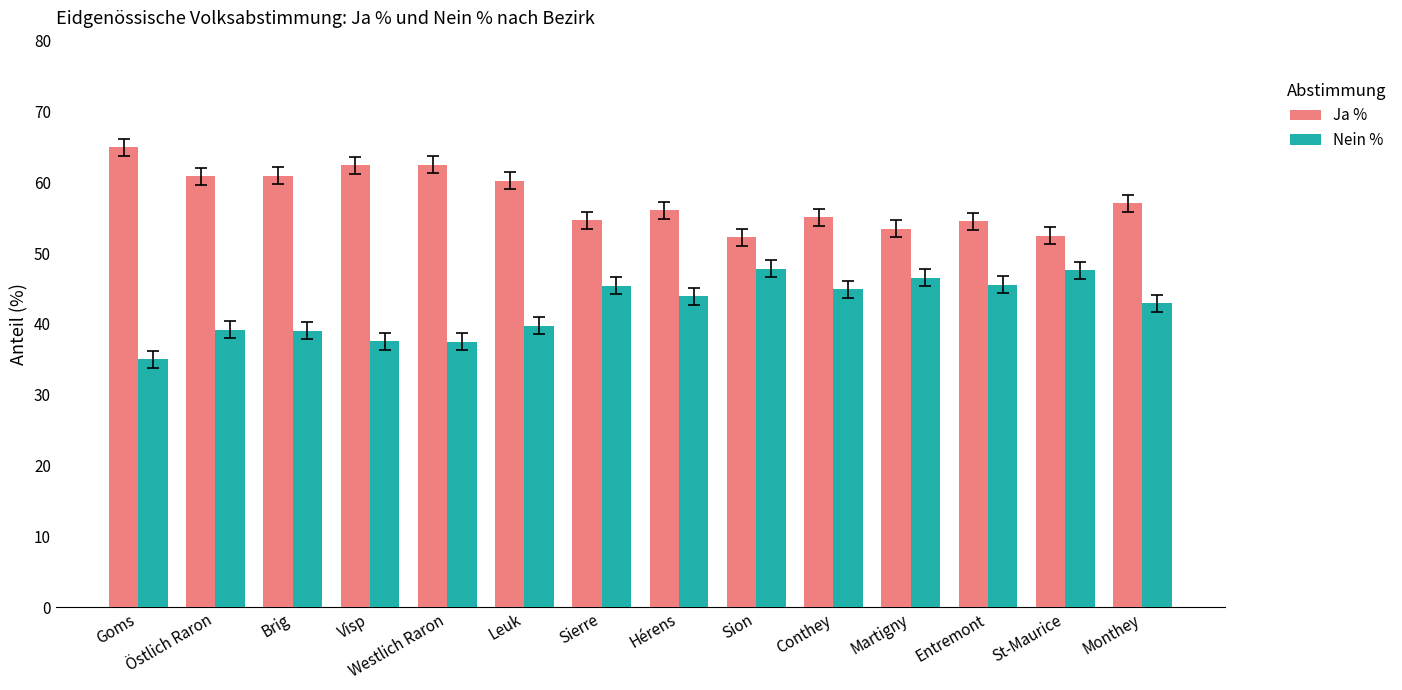

What value does the Nein % series have at Hérens?

43.9